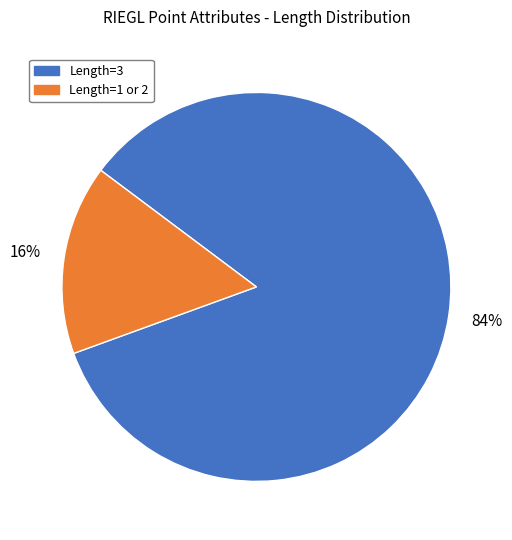

The Length=1 or 2 slice represents 16% of the pie. True or false?

True